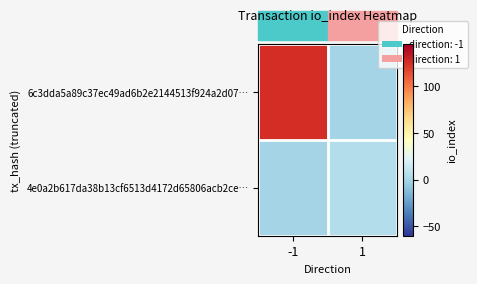

Reading left to right, transcribe all the data shown in this chart.

6c3dda5a89c37ec49ad6b2e2144513f924a2d07…: -1=125	1=0
4e0a2b617da38b13cf6513d4172d65806acb2ce…: -1=0	1=5